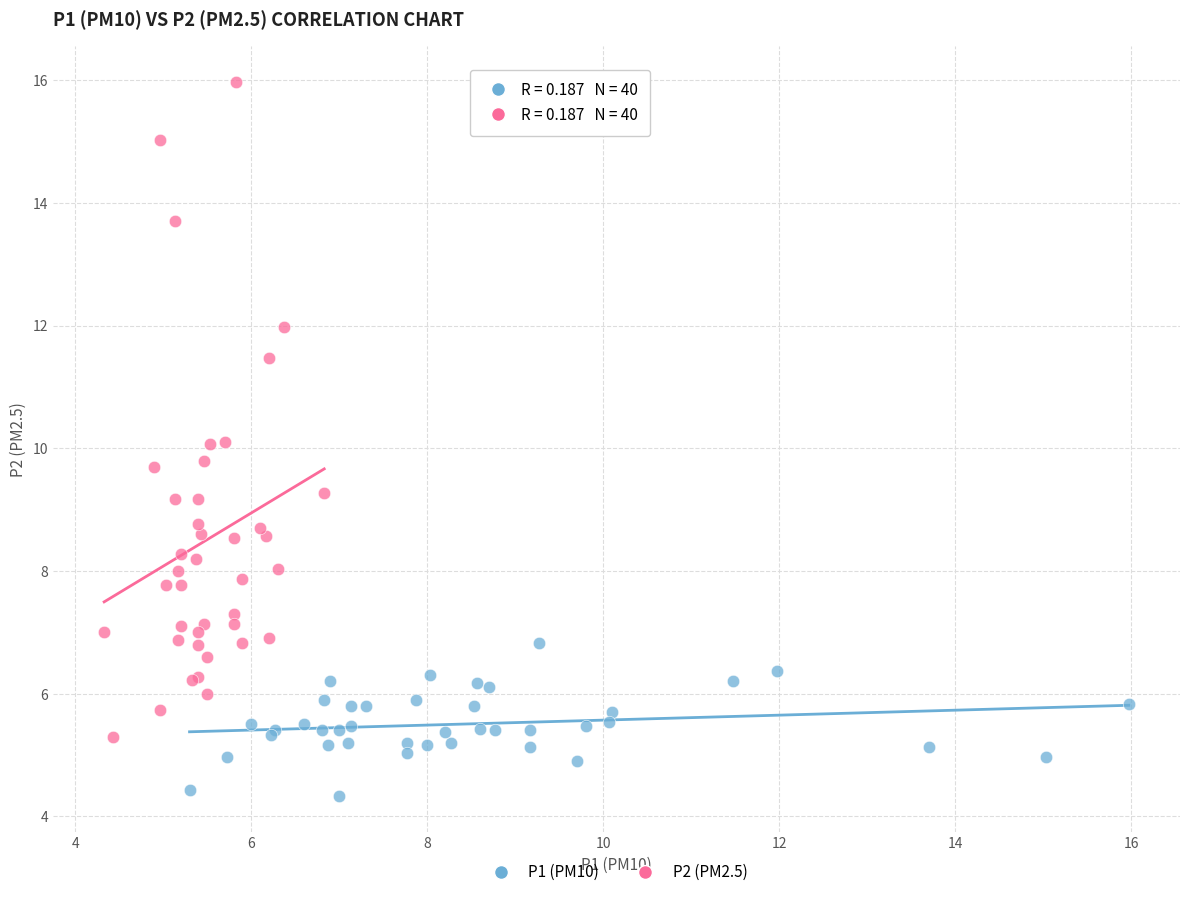

What are all the series names shown in the legend?

P1 (PM10), P2 (PM2.5)